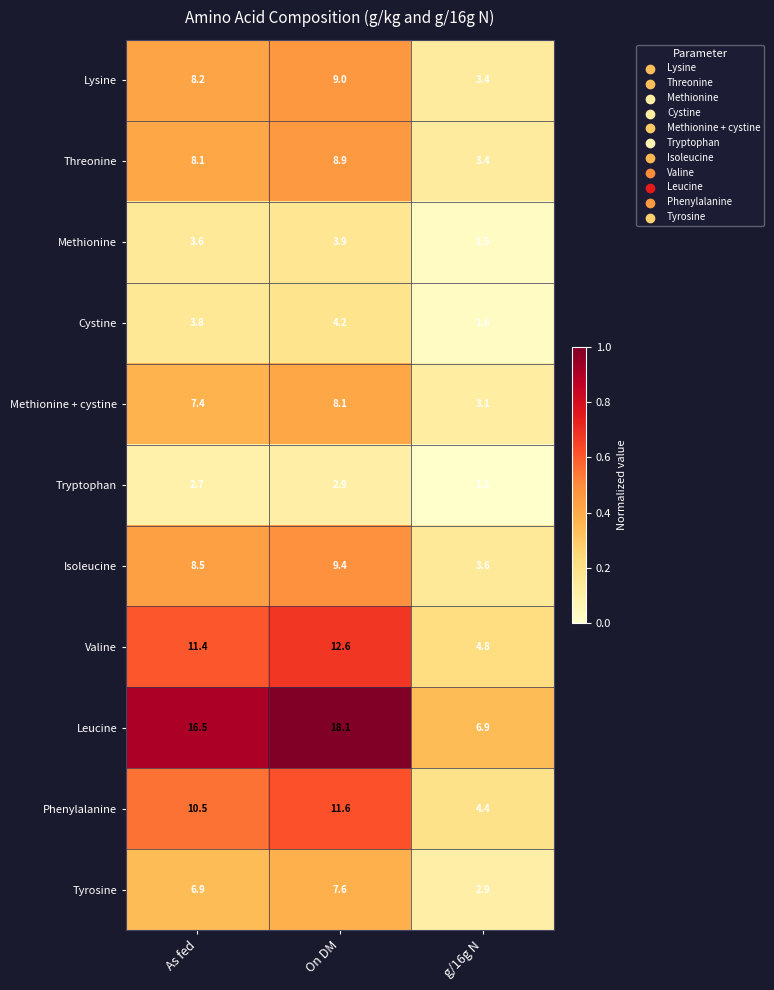

What is the sum of all Isoleucine values?

21.5